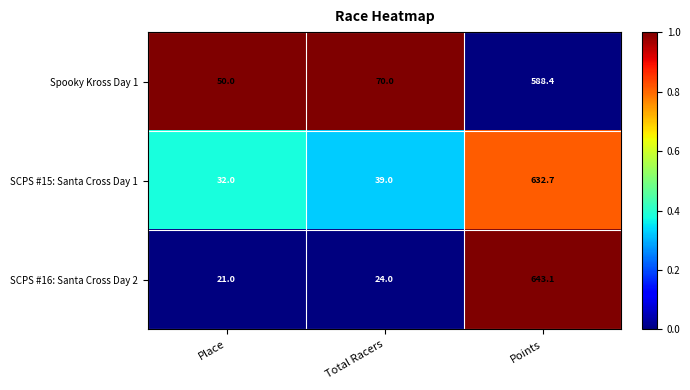

What is the difference between the maximum and second lowest values in the SCPS #15: Santa Cross Day 1 series?

593.7